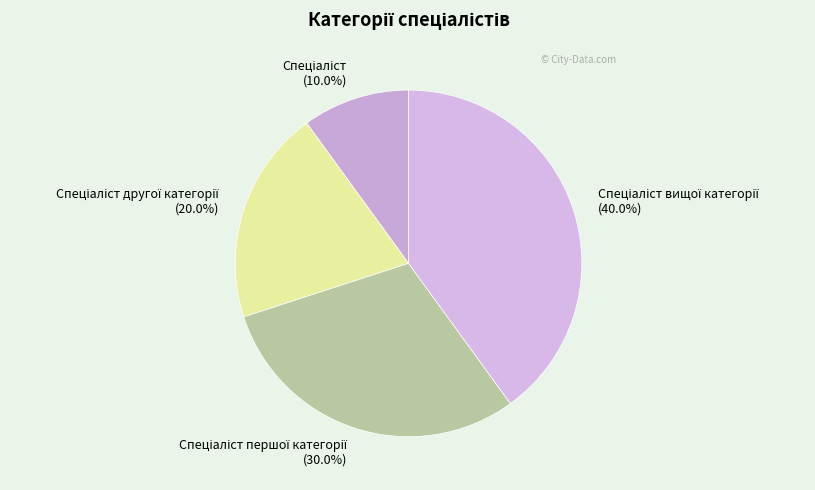

Does any single category account for the majority?

No